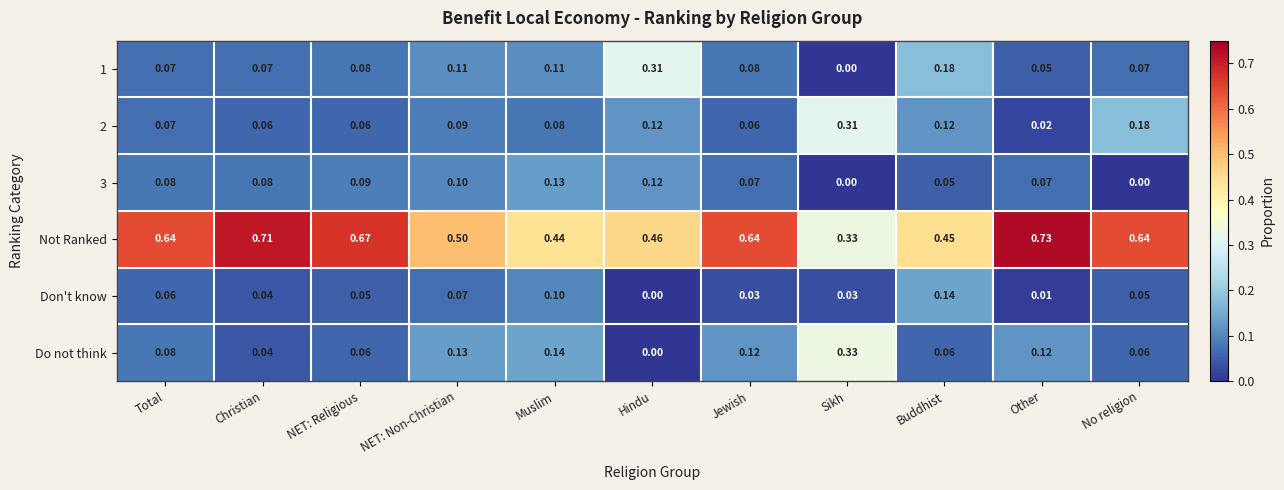

Between Christian and NET: Religious, which series saw the biggest shift?

Not Ranked